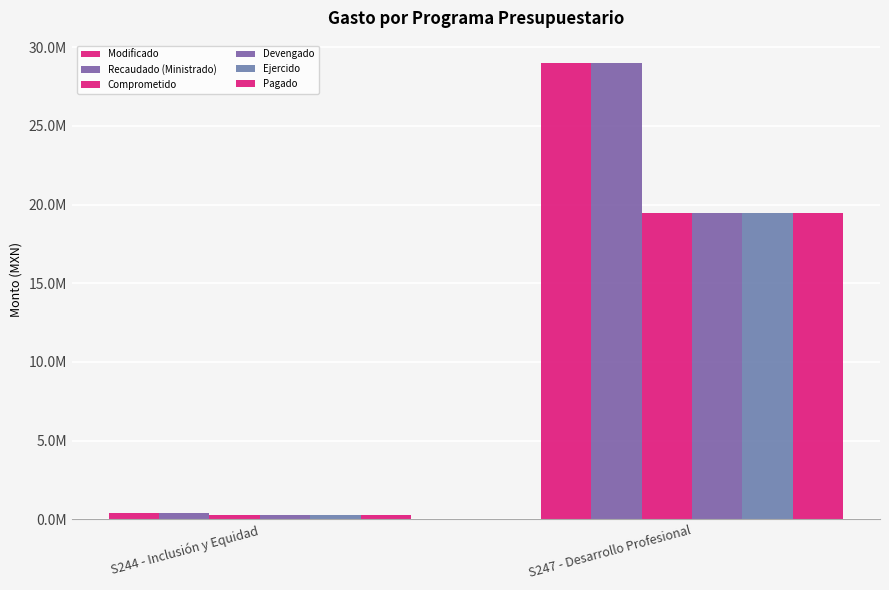

Does the chart contain any negative values?

No